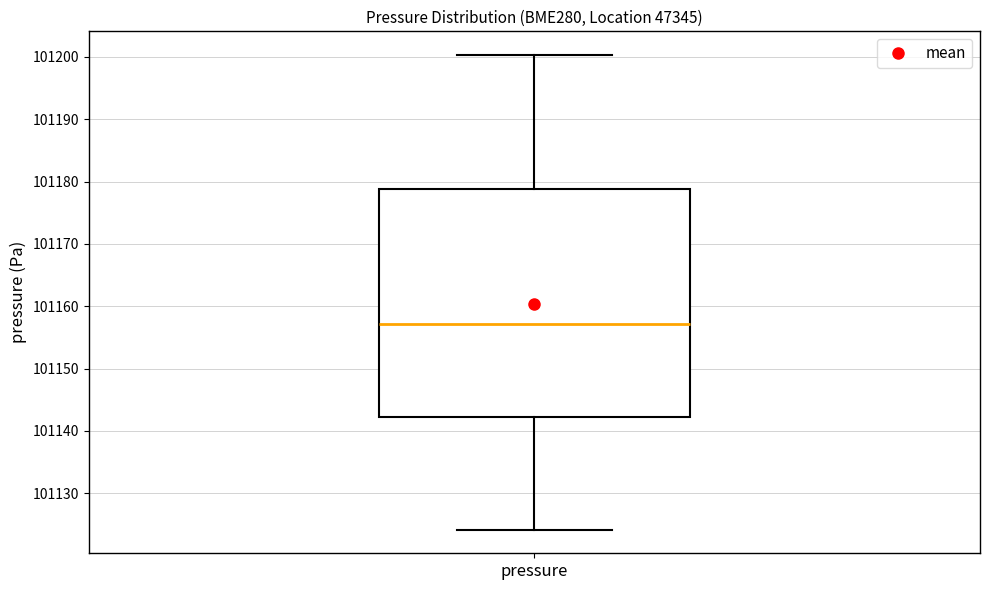

Read this box plot against the y-axis: the position of the median line, the range covered by the box, and the ends of both whiskers. The values are not printed on the chart, so give them approximately, as read against the axis.

median 101157, box 101142 to 101179, whiskers 101124 to 101200